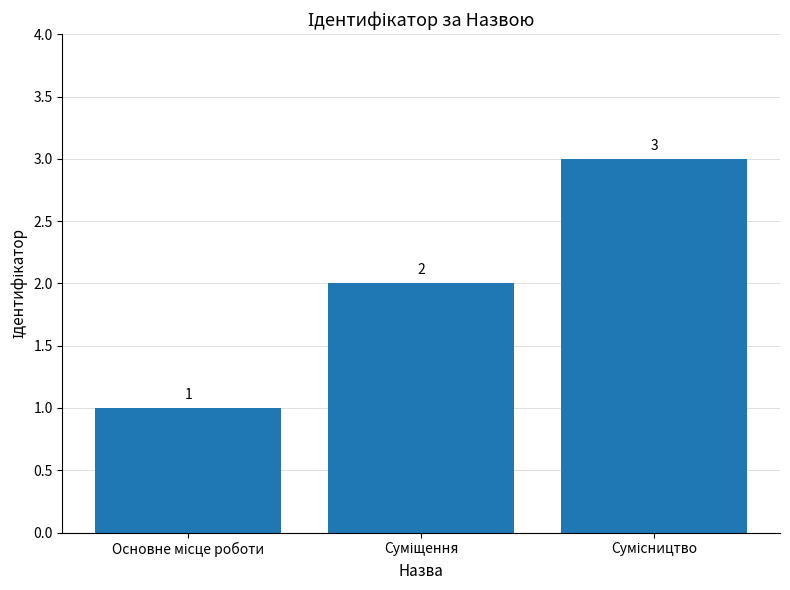

What is the sum of all values?

6